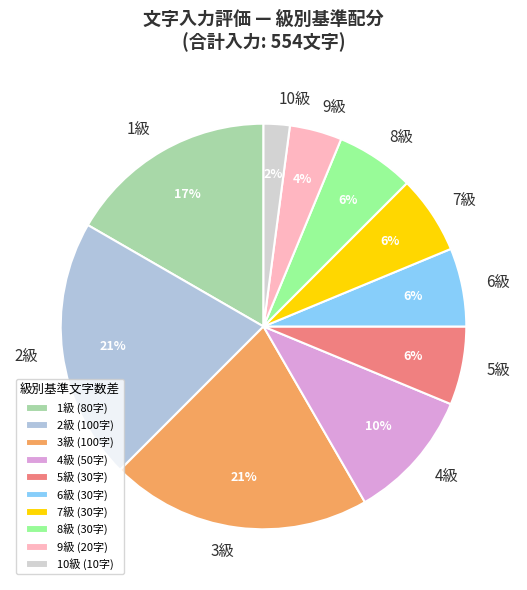

How many segments does this pie chart have?

10